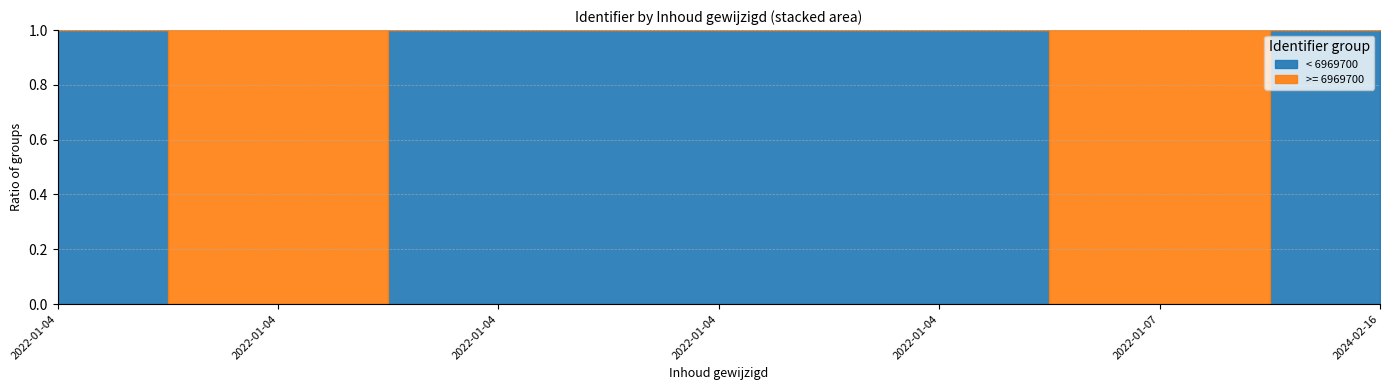

How many categories are shown in the chart?

11